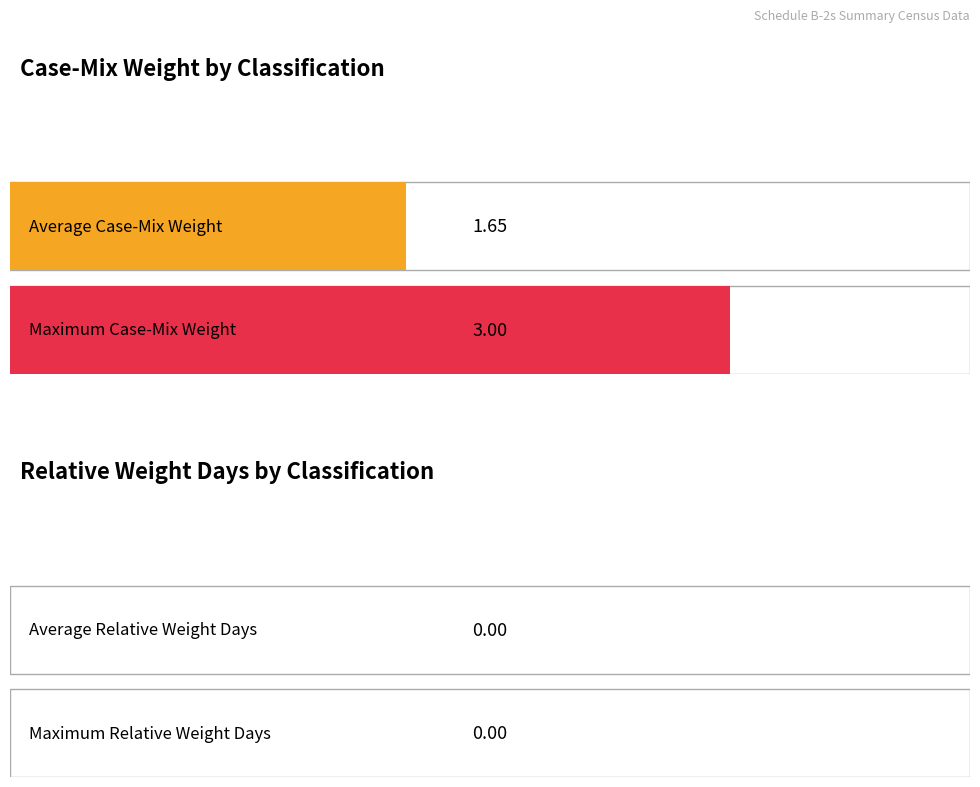

Rank the series by their maximum value, from lowest to highest.

Relative Weight Days, Case-Mix Weight